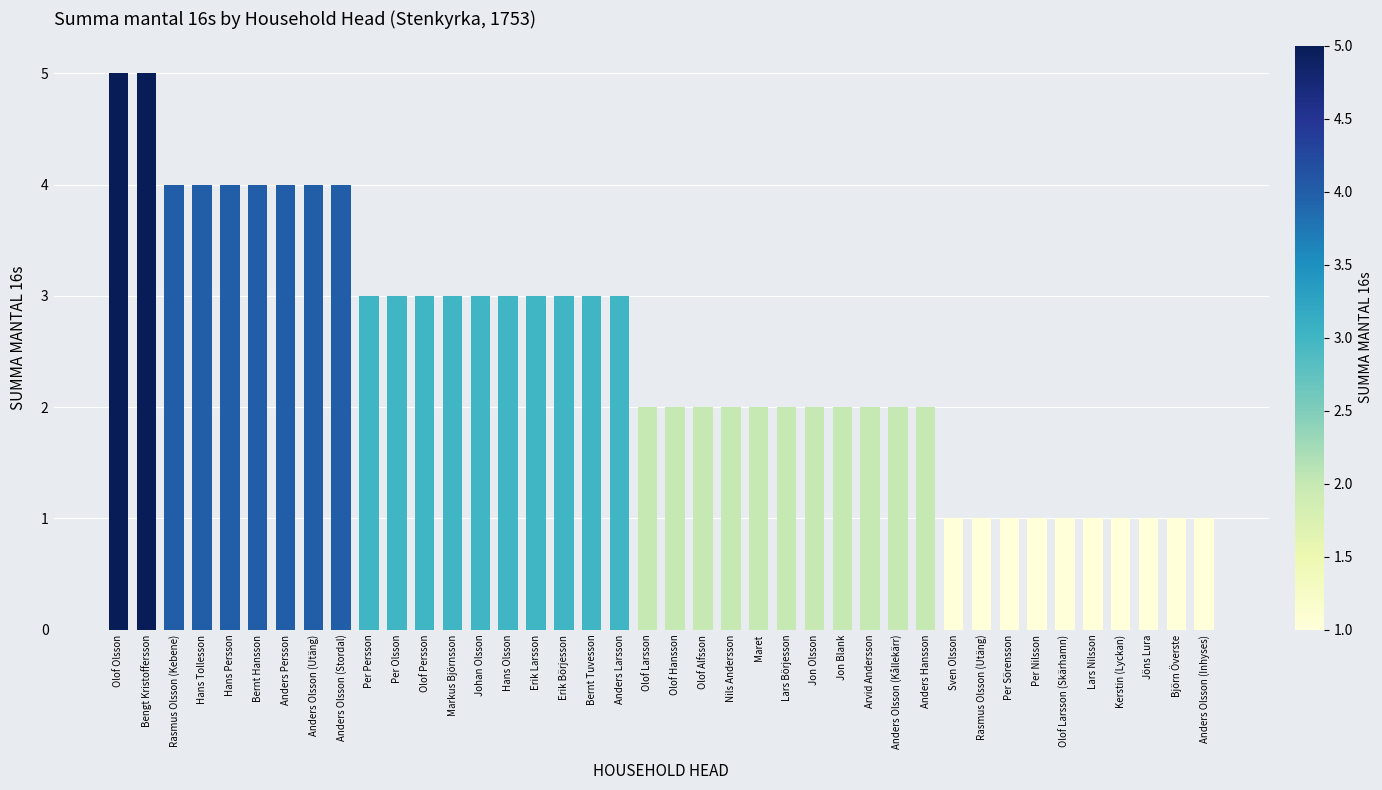

What is the ratio of the value at Anders Larsson to the value at Rasmus Olsson (Utäng)?

3.0